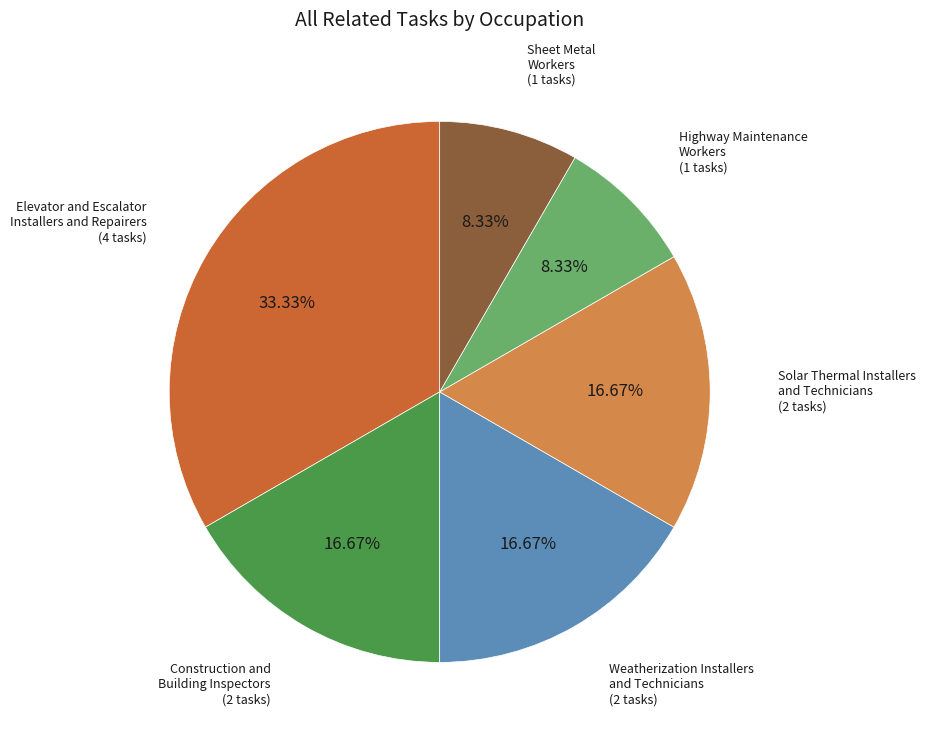

What portion of the pie excludes Weatherization Installers and Technicians?

83.3%